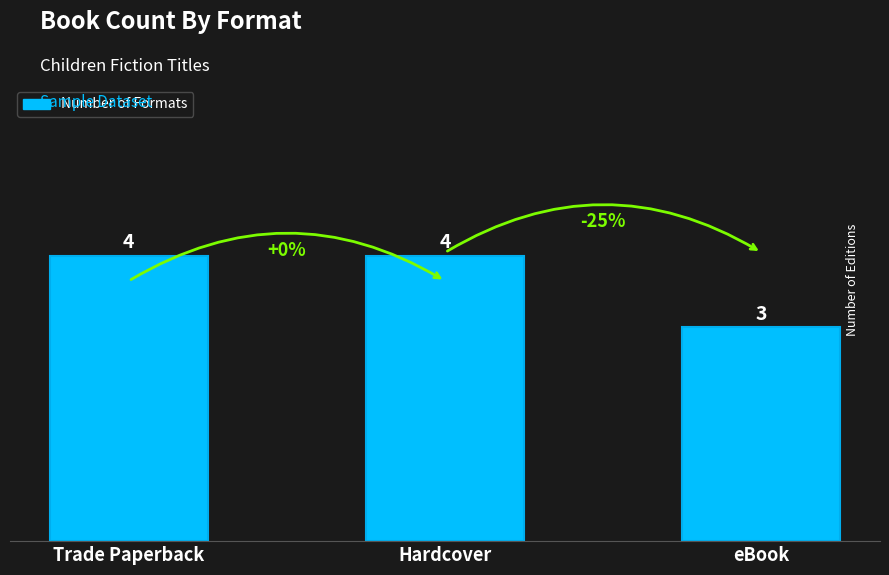

What is the label of the 1st bar from the left?

Trade Paperback